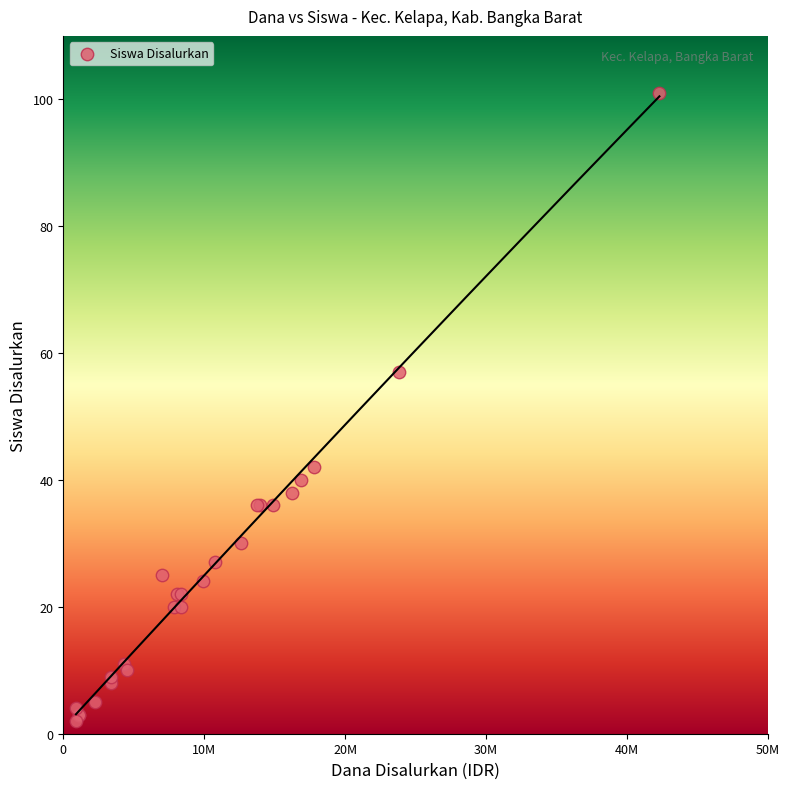

What Y value in the scatter plot is closest to 51?

57